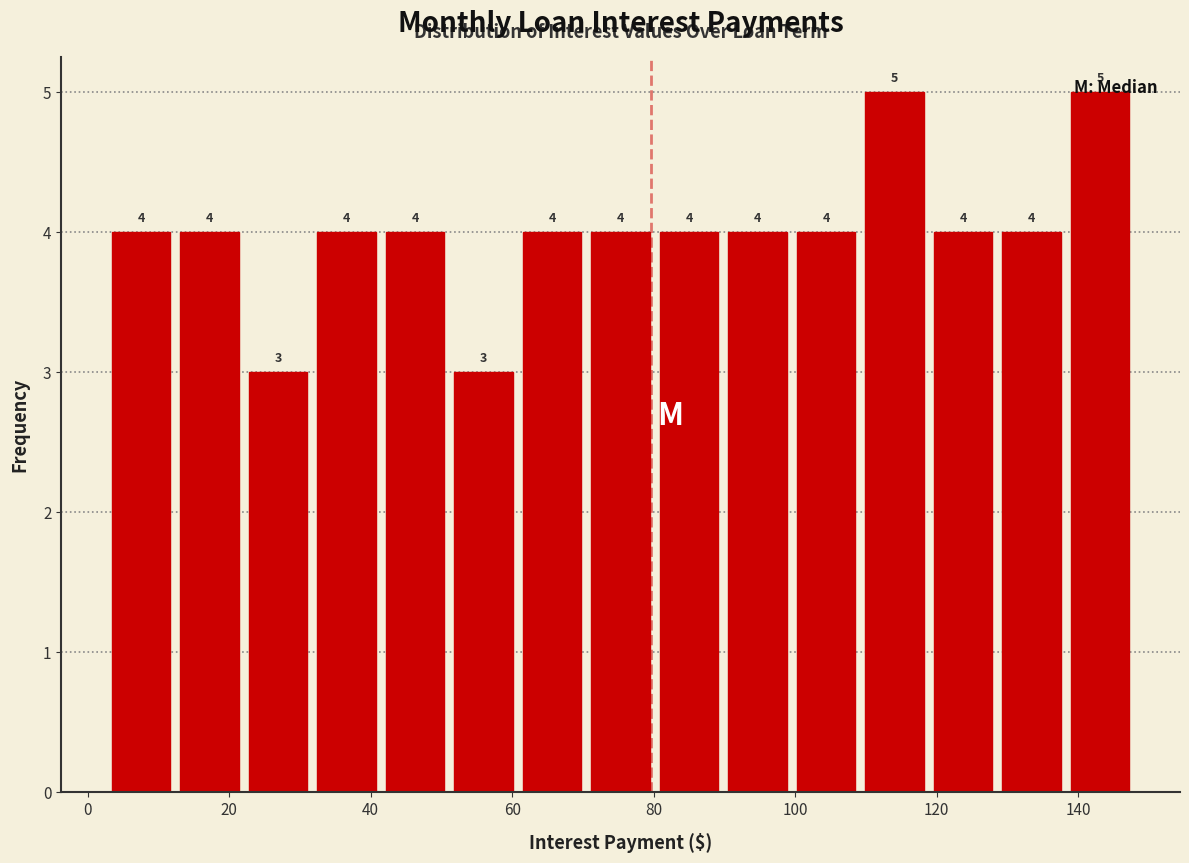

Reading left to right, transcribe this chart: for each bar, give the range it covers on the x-axis and its height. The bar edges are not printed on the chart, so give them approximately, as read against the axis.

2 to 12: 4
12 to 22: 4
22 to 32: 3
32 to 42: 4
42 to 52: 4
52 to 60: 3
60 to 70: 4
70 to 80: 4
80 to 90: 4
90 to 100: 4
100 to 110: 4
110 to 118: 5
118 to 128: 4
128 to 138: 4
138 to 148: 5